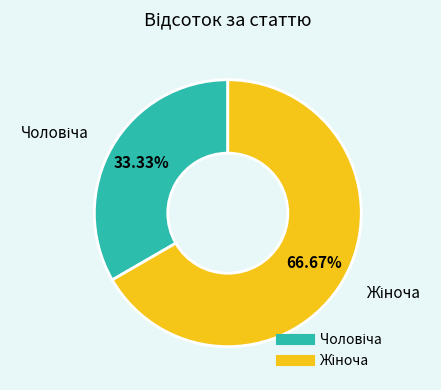

Is there any slice that represents more than half of the pie?

Yes